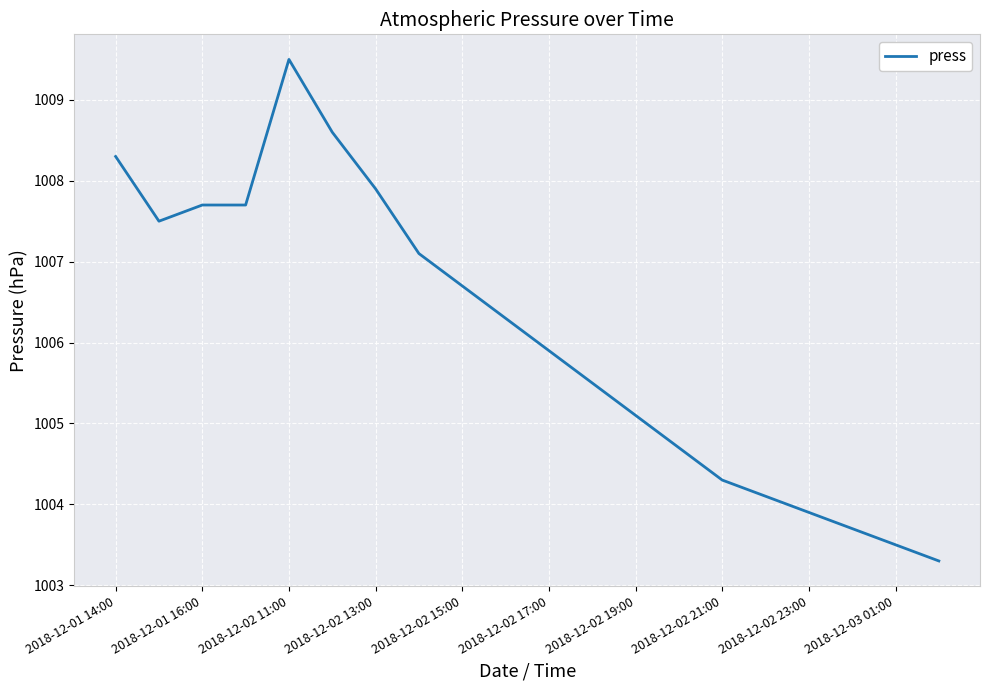

What is the maximum value shown in the chart?

1009.5